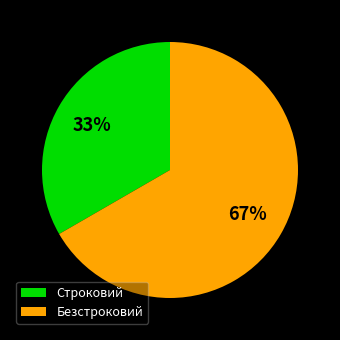

Combined, do Строковий and Безстроковий account for over 50%?

Yes